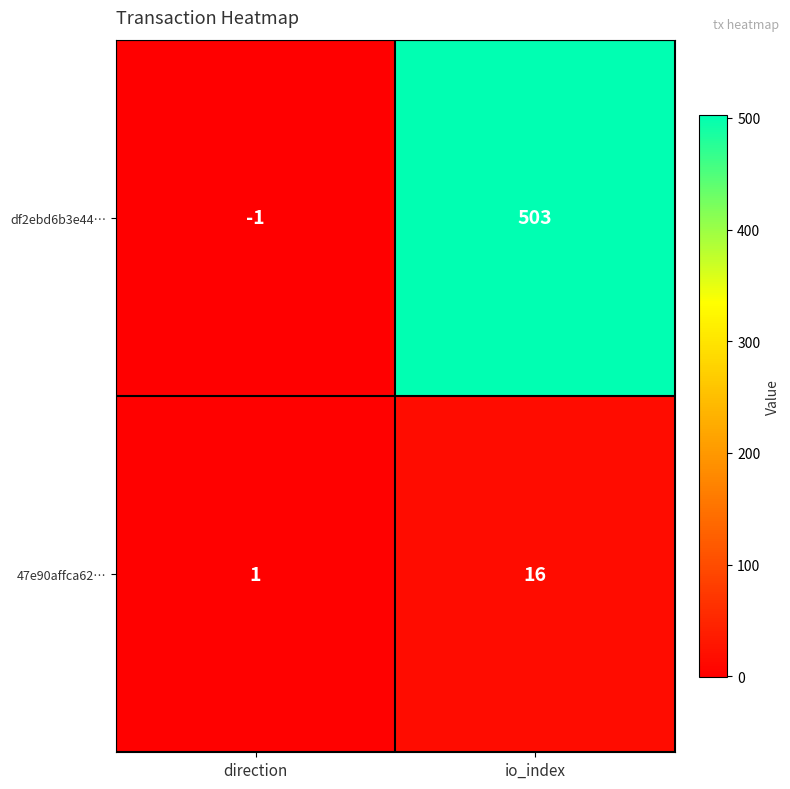

Count the number of categories in the chart.

2